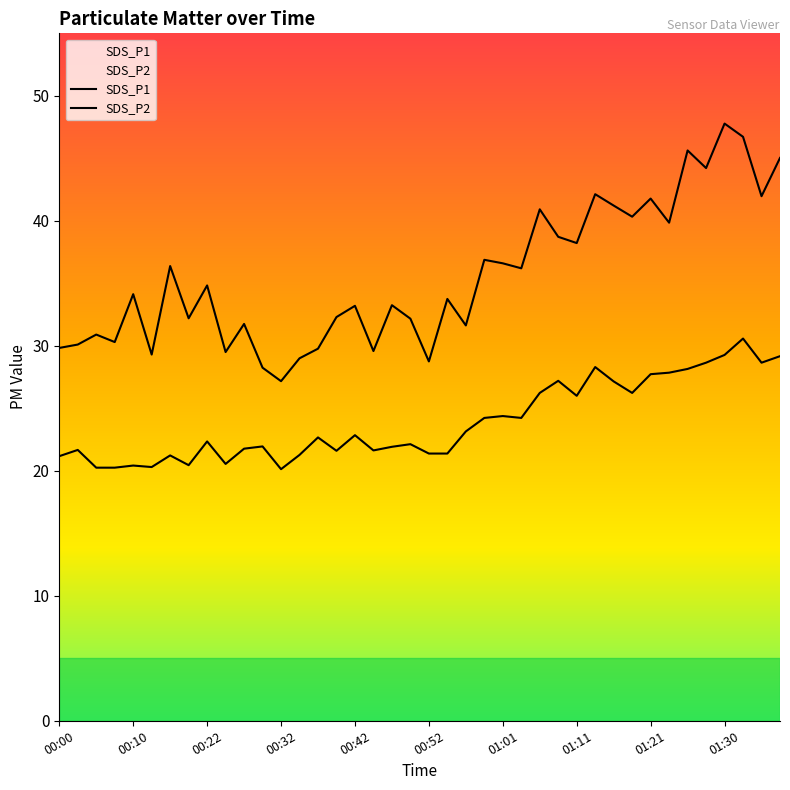

The SDS_P2 series shows 21.4 at 00:52. True or false?

True